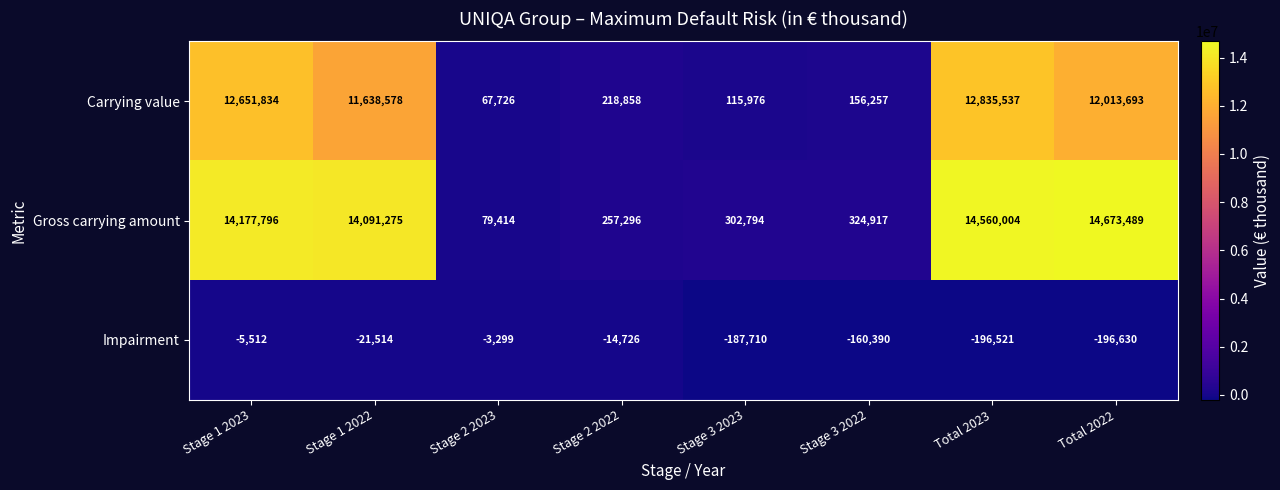

Read the Gross carrying amount value at Stage 1 2023.

14177796